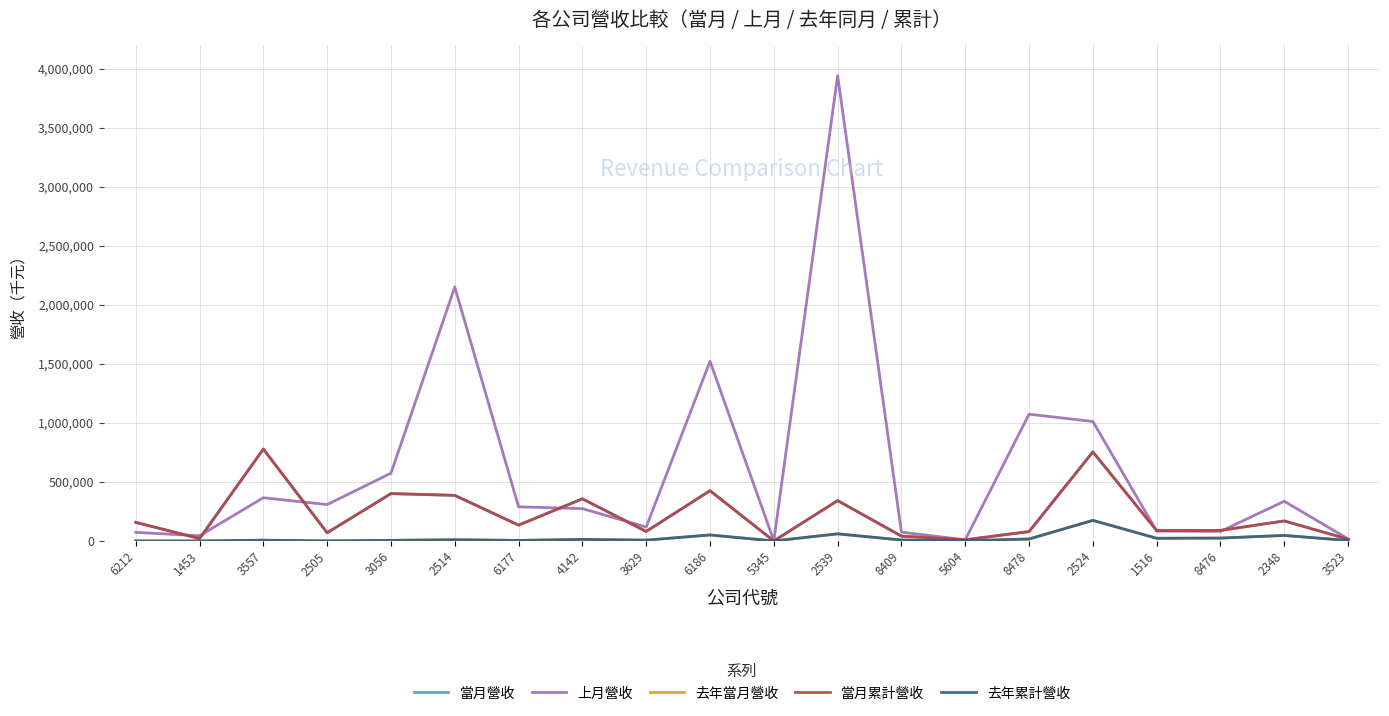

Is this an area chart (filled region under the line)?

No